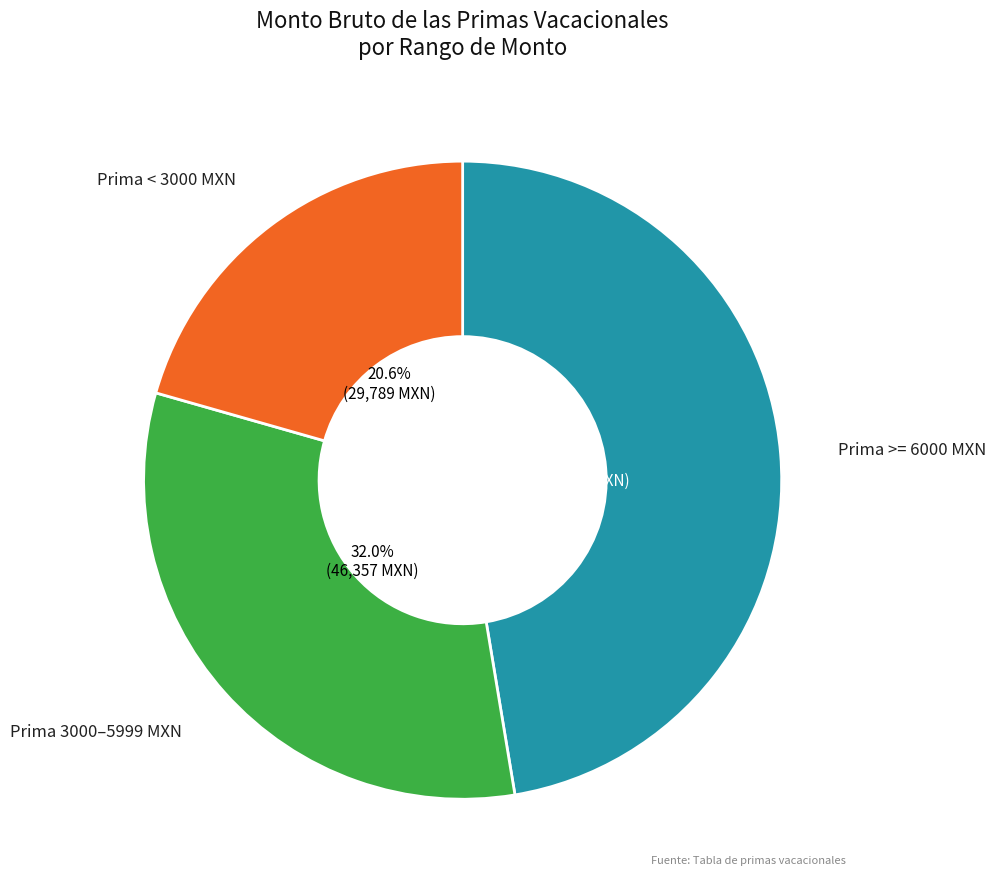

What is the smallest slice in the pie chart?

Prima < 3000 MXN